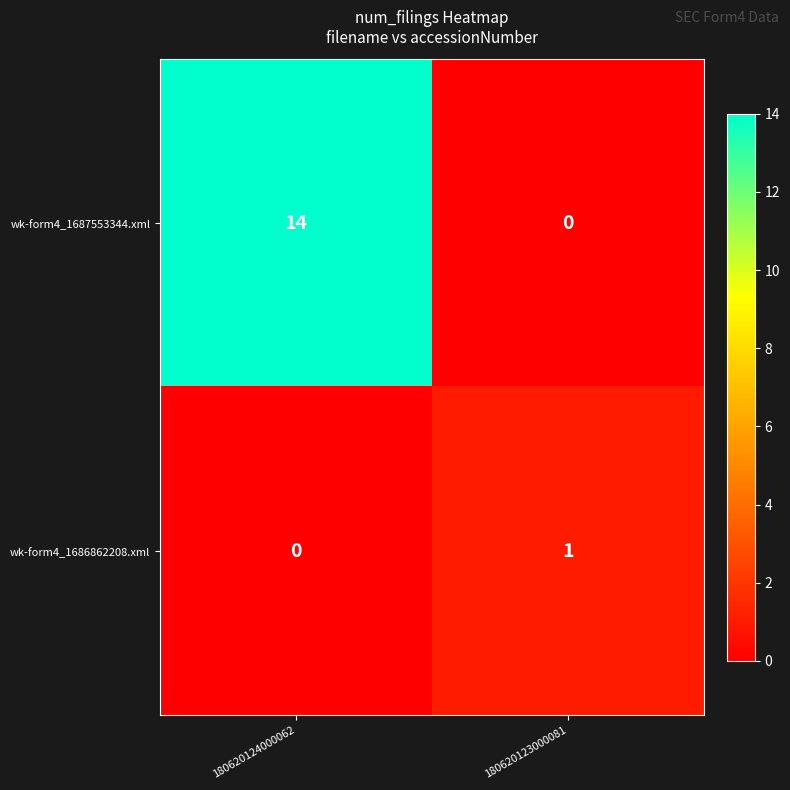

Which series has the largest range (max minus min)?

wk-form4_1687553344.xml